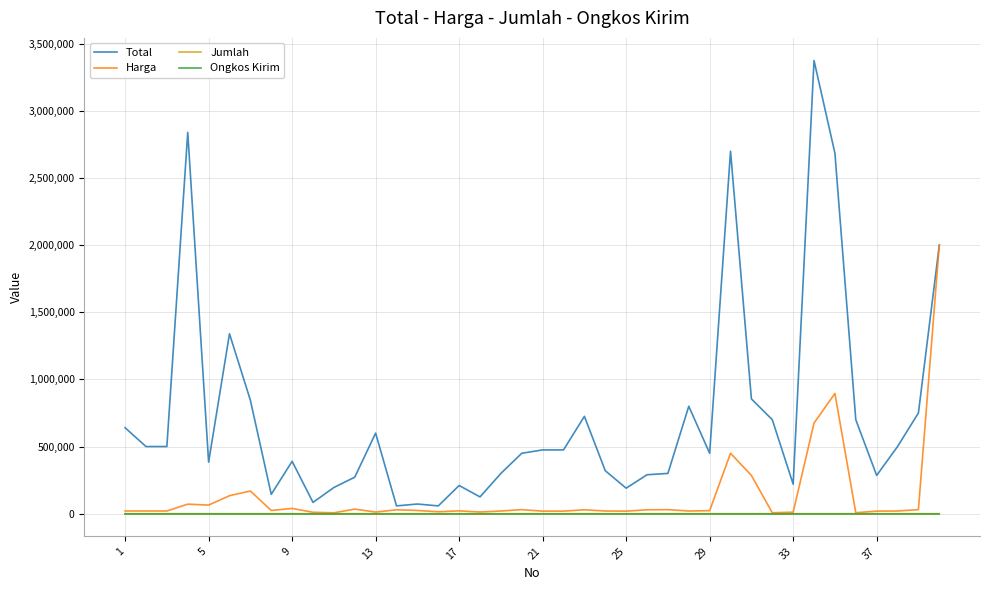

What is the highest value of the Total series?

3375000